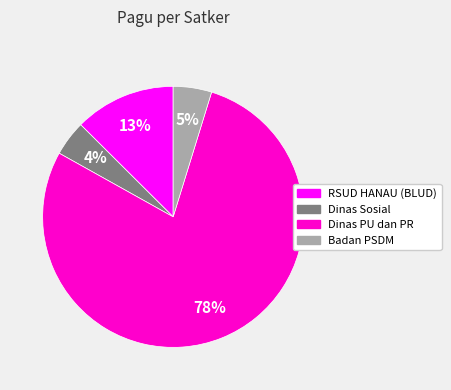

Is there a majority slice in this chart?

Yes